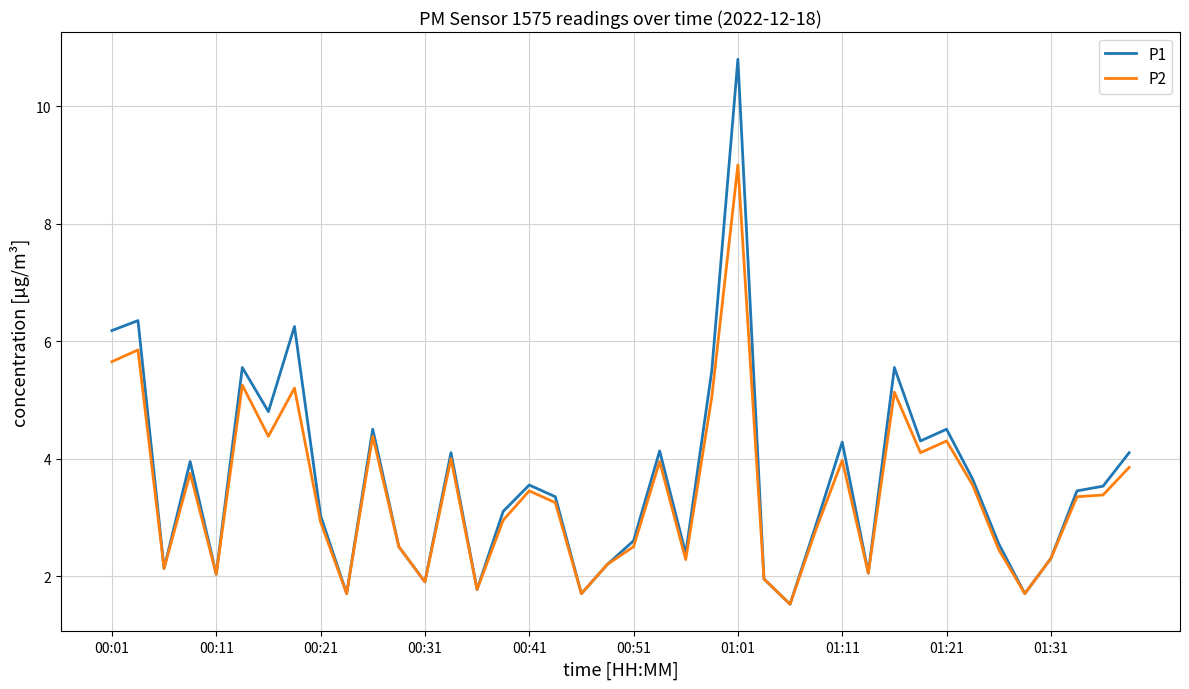

What is the difference between the maximum and minimum values in the P2 series?

7.5